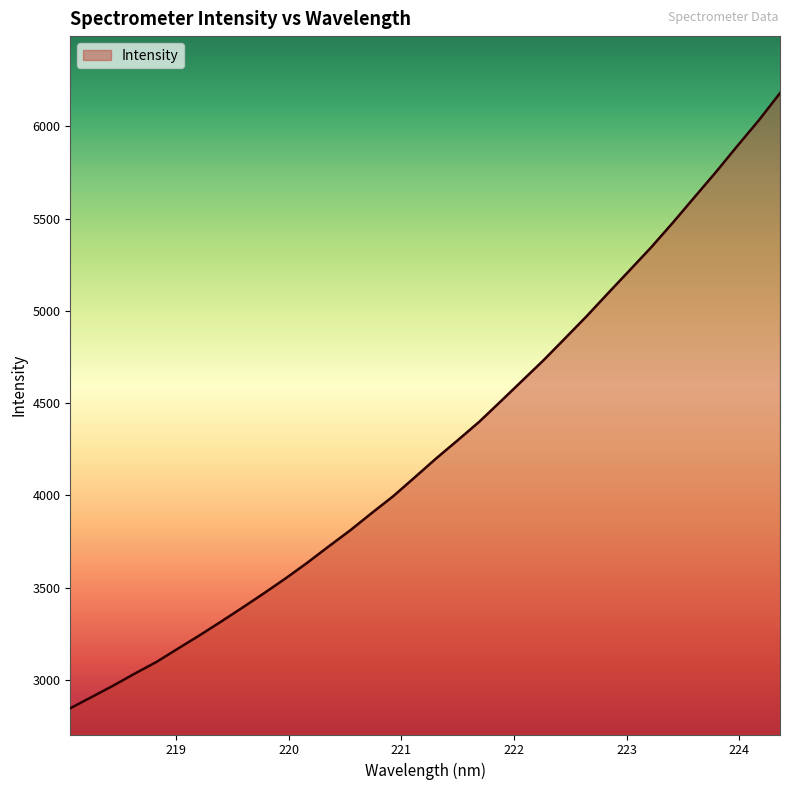

How many series are shown in this chart?

1